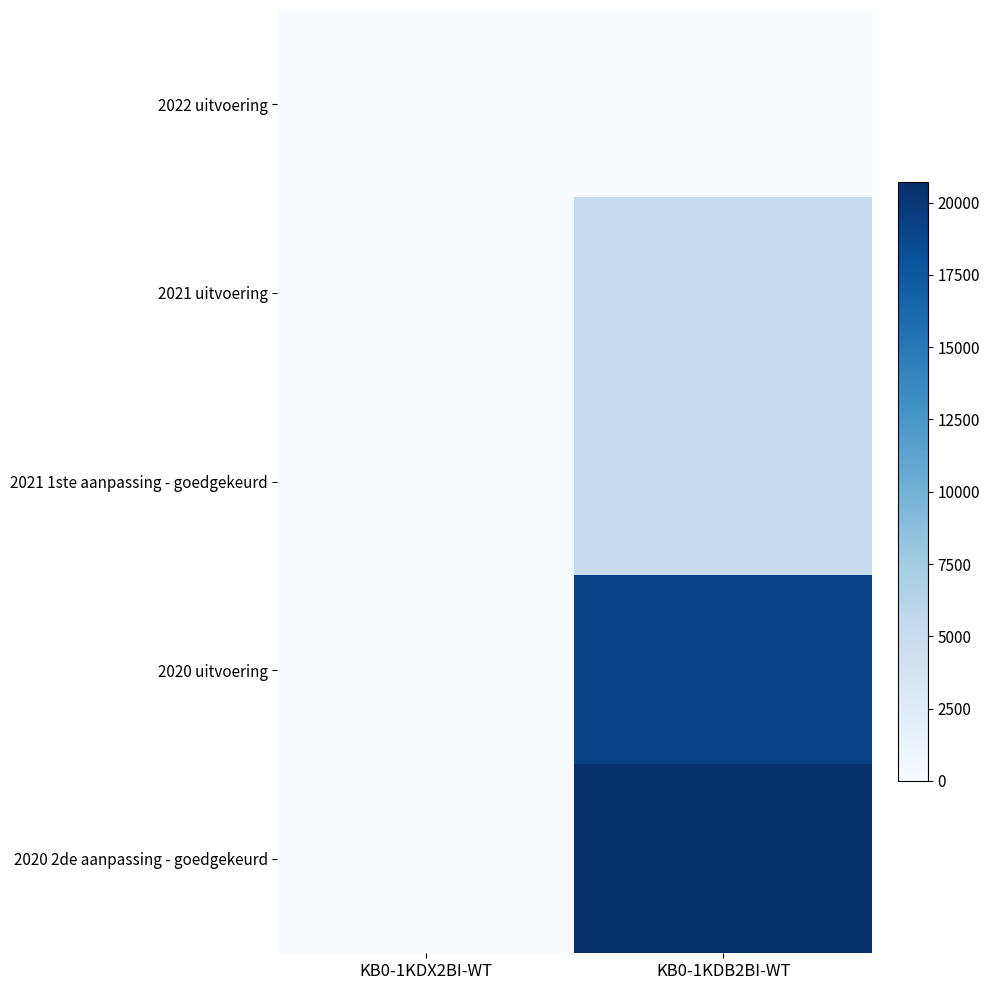

At which category does the chart reach its peak across all series?

KB0-1KDB2BI-WT